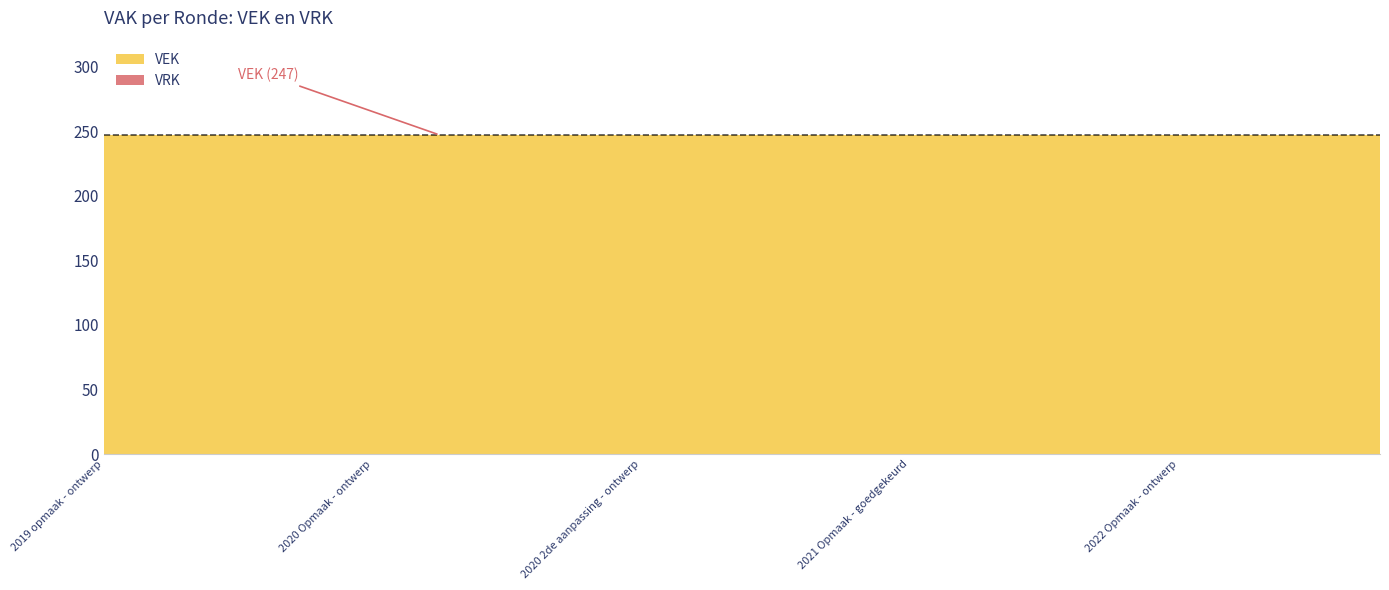

Reading left to right, list all the values displayed in this chart.

VEK: 247	247	247	247	247	247	247	247	247	247	247	247	247	247	247	247	247	247	247	247
VRK: 0	0	0	0	0	0	0	0	0	0	0	0	0	0	0	0	0	0	0	0